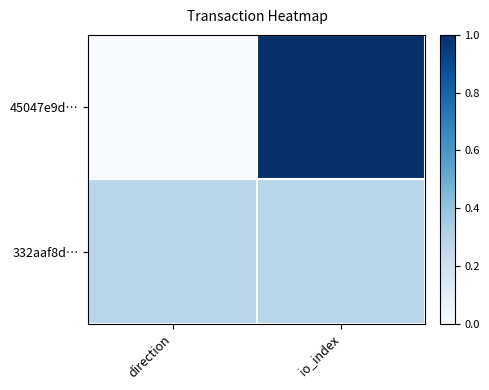

What is the difference between the highest and lowest values at io_index?

0.7